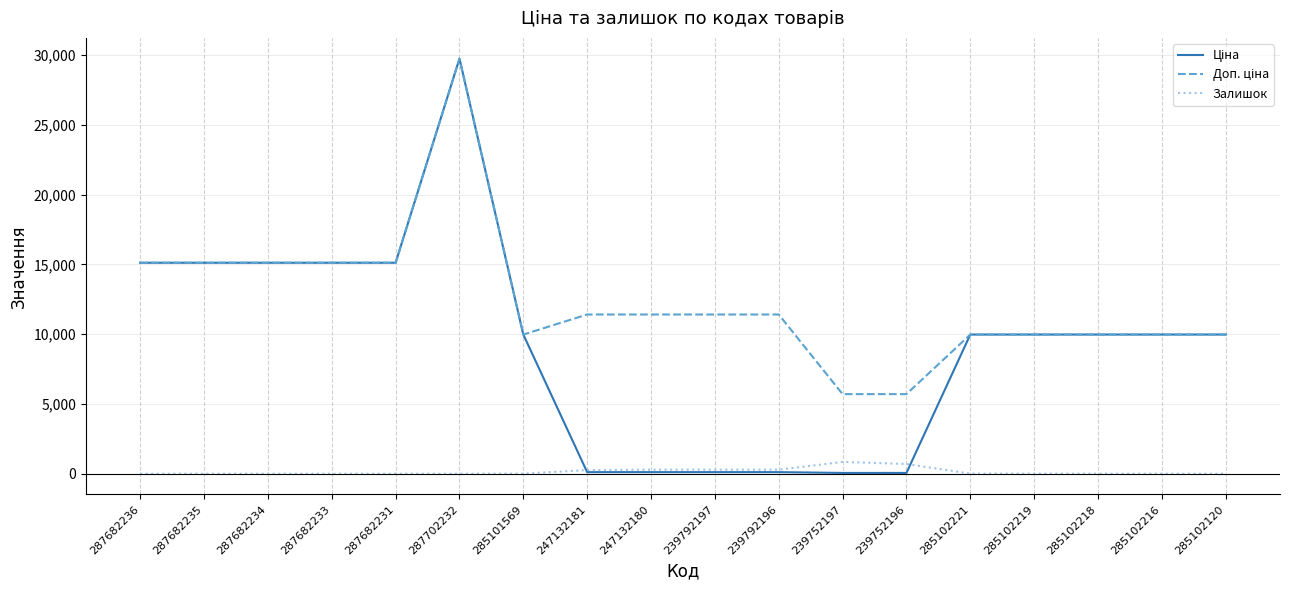

What is the spread (max minus min) of values at 285102120?

9975.0